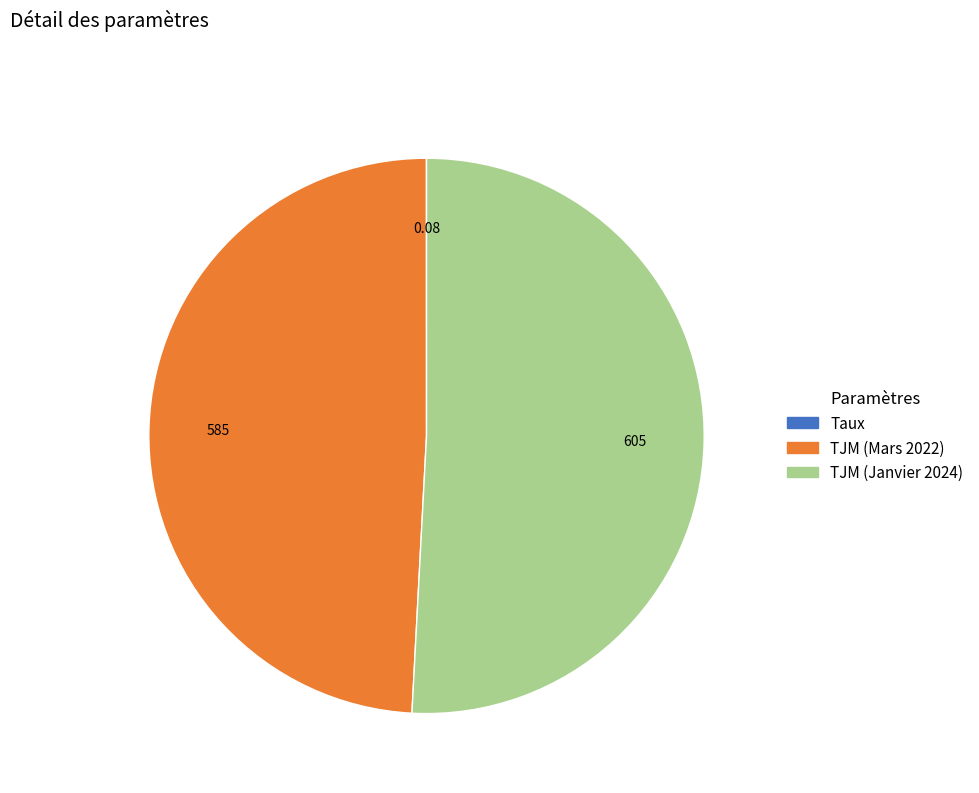

Is TJM (Mars 2022) the majority of the pie?

No